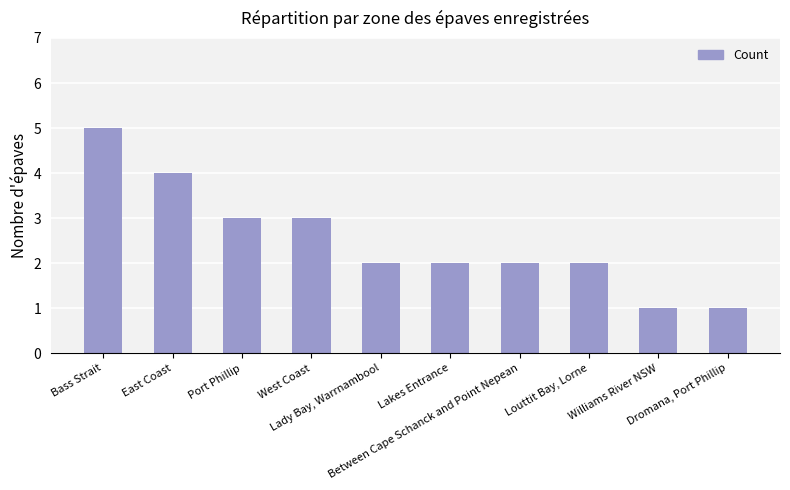

The value at Port Phillip is 4. True or false?

False